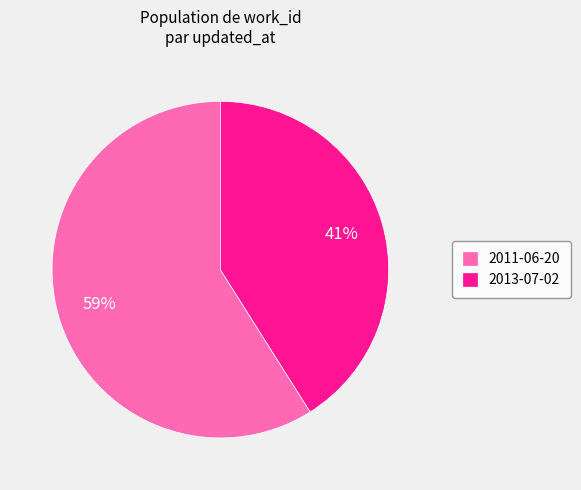

Count the number of slices in the pie.

2